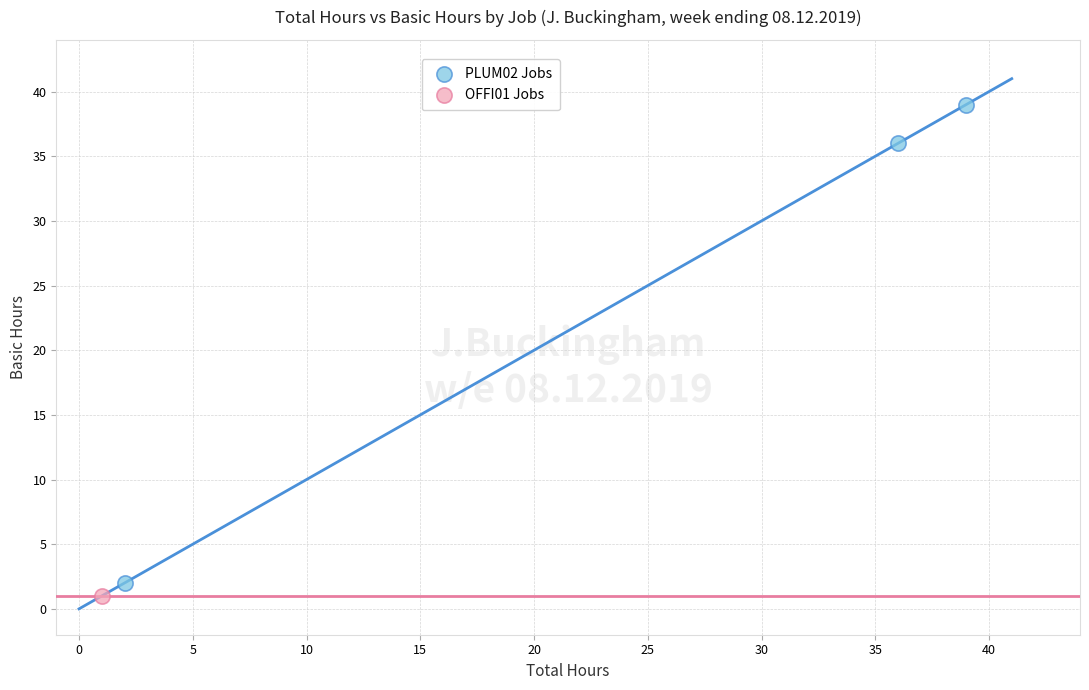

What are all the series names shown in the legend?

PLUM02 Jobs, OFFI01 Jobs